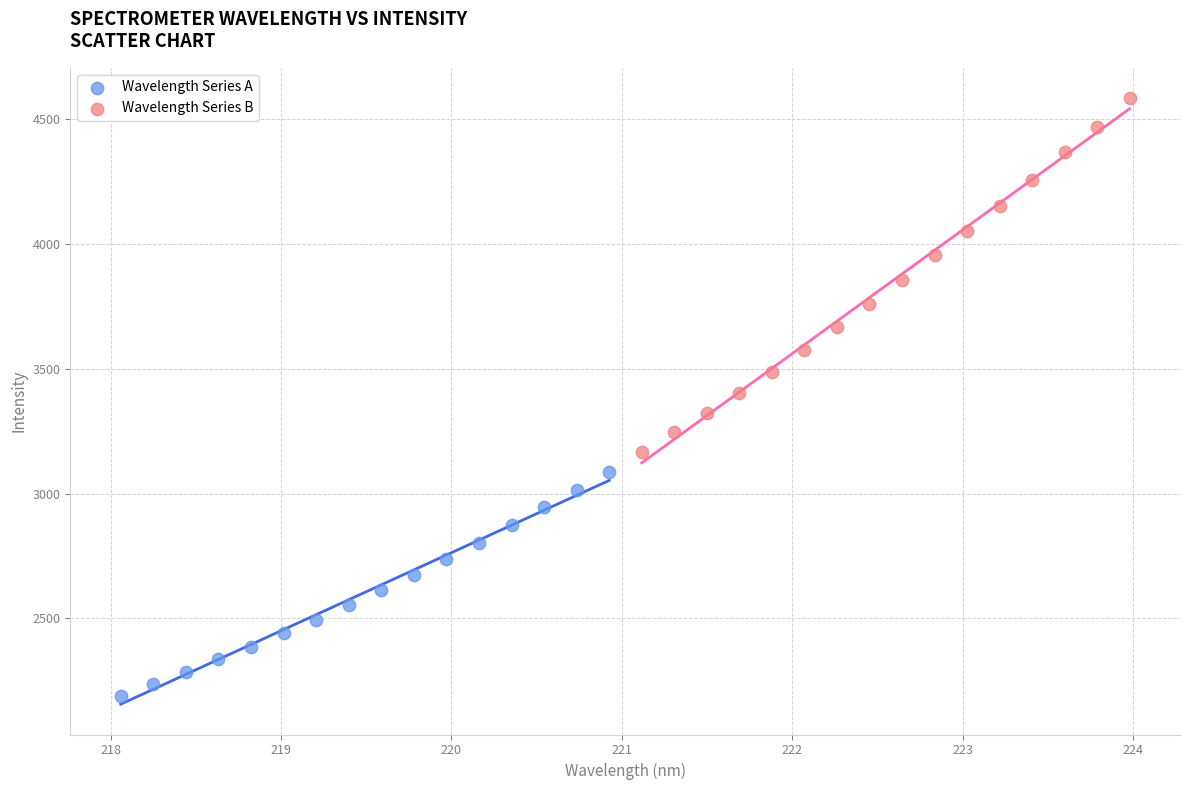

Which series has the largest Y range (max minus min)?

Wavelength Series B